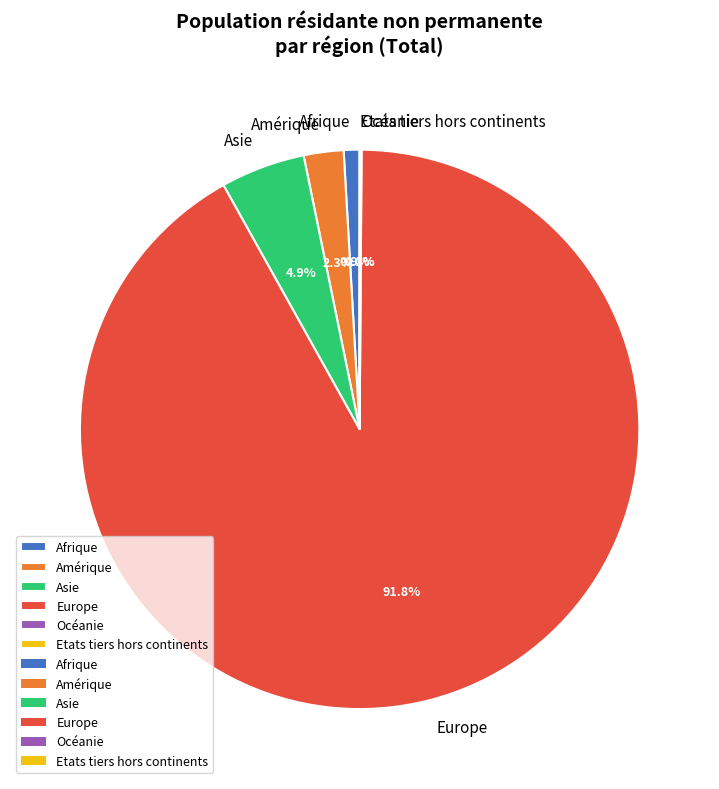

What is the largest slice in the pie chart?

Europe